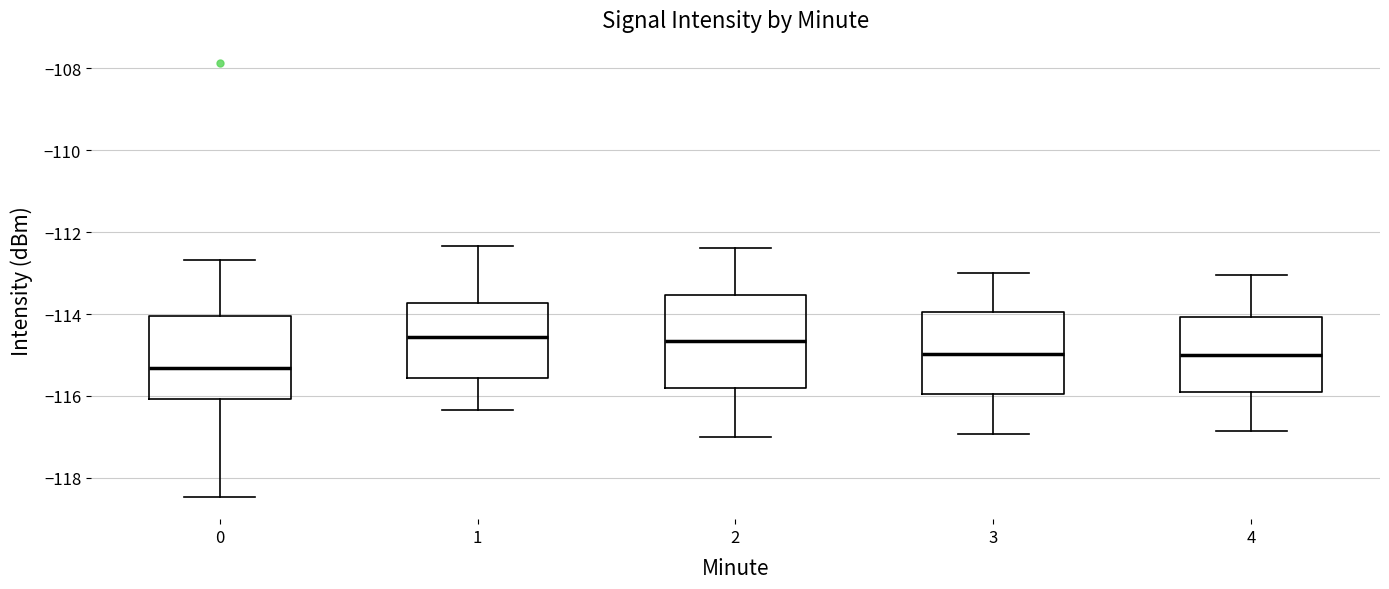

Comparing the boxes themselves (not the whiskers), which one is the tallest?

2